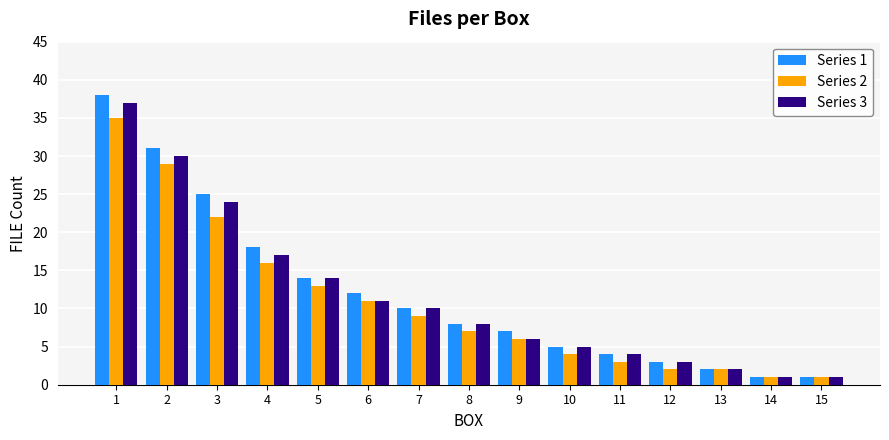

What is the sum of all Series 1 values?

179